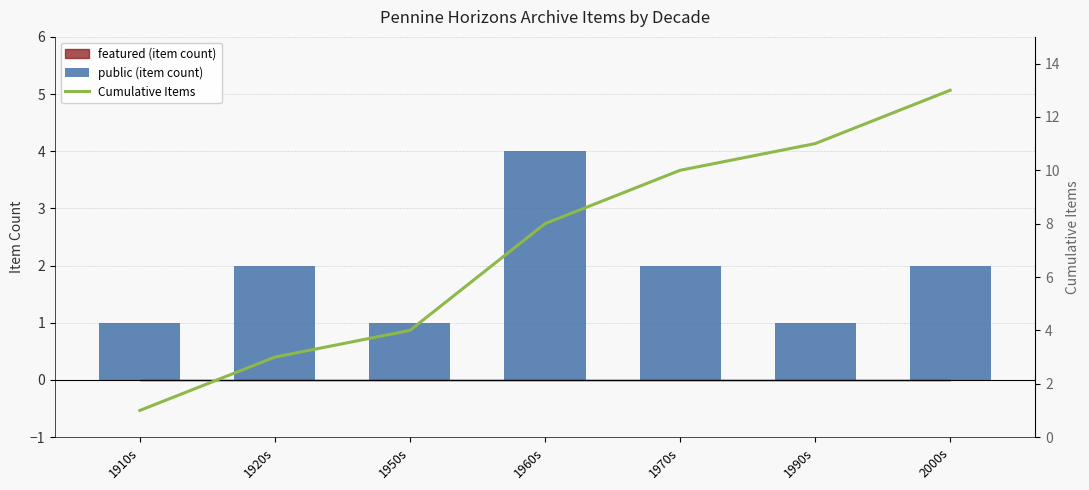

The value of Cumulative Items at 1990s is 7. True or false?

False